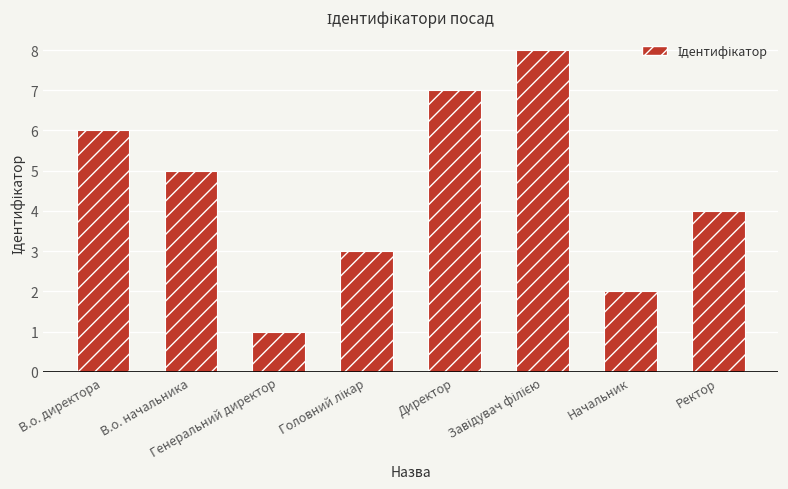

What is the difference between the second highest and second lowest values?

5